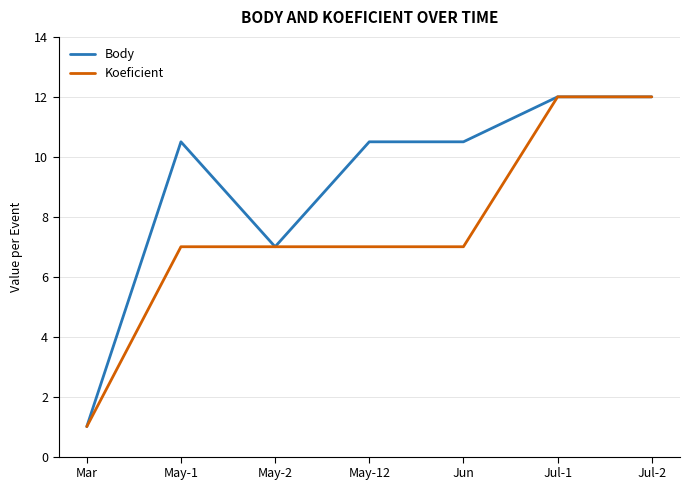

True or false: Koeficient has a value of 1.7 at May-1.

False